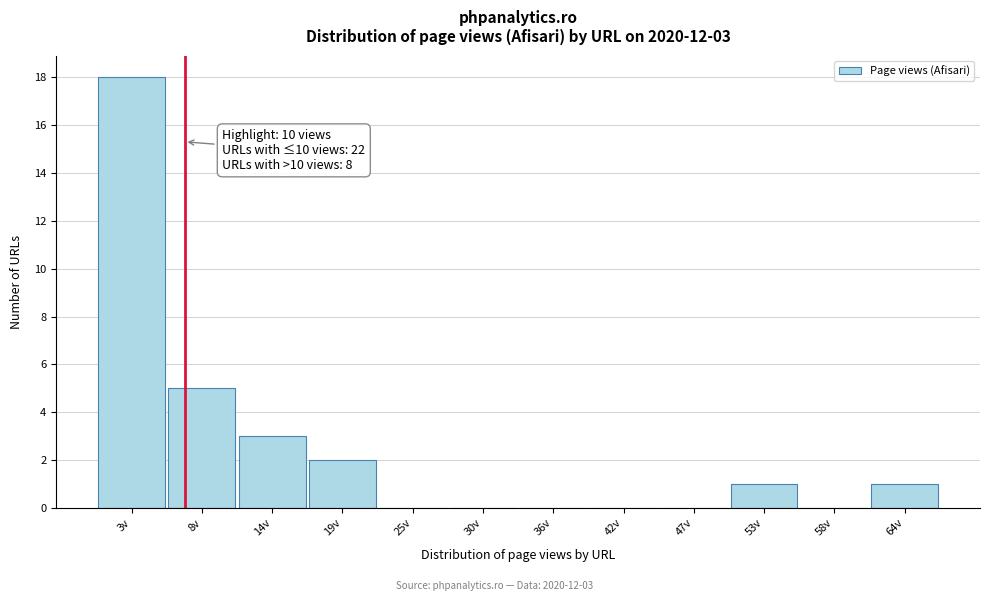

Reading right to left, transcribe all the data shown in this chart.

64v=1	58v=0	53v=1	47v=0	42v=0	36v=0	30v=0	25v=0	19v=2	14v=3	8v=5	3v=18